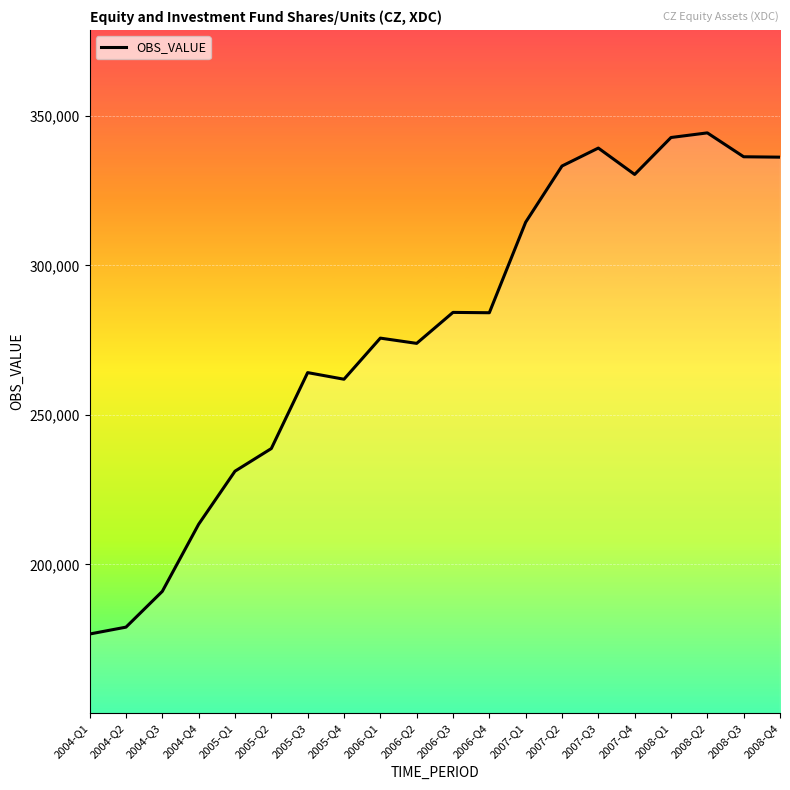

What is the maximum value shown in the chart?

344313